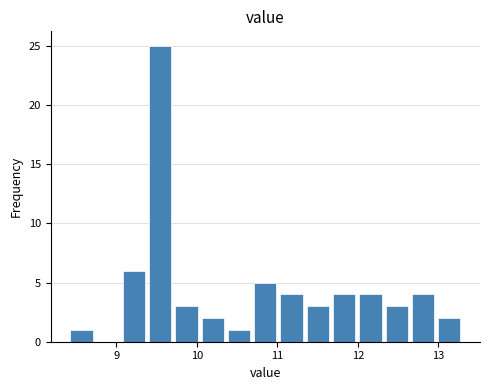

Read against the x-axis, roughly where is the centre of the tallest bar?

9.5